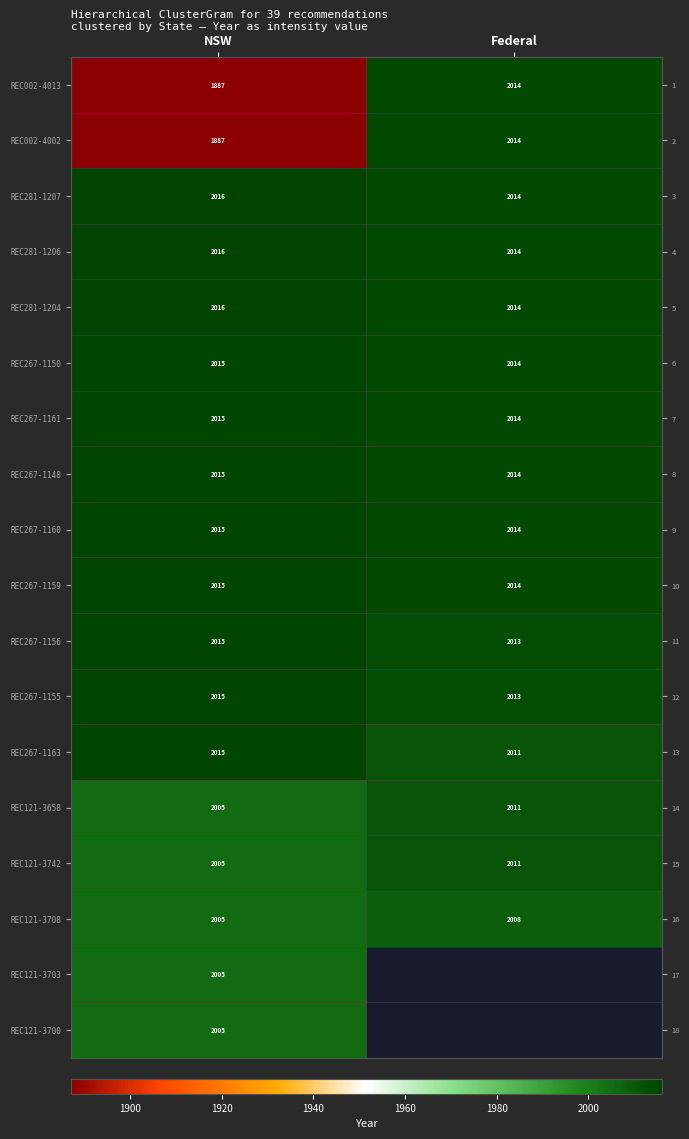

Between NSW and Federal, which is larger?

Federal